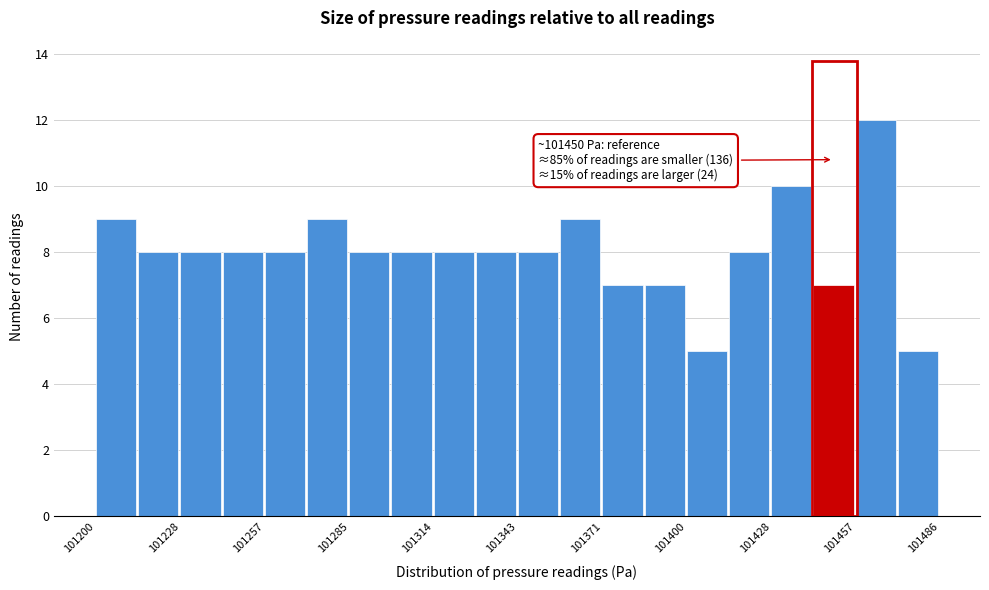

Around what value on the x-axis is the tallest bar? Give the approximate position of its centre, as read against the axis.

101465